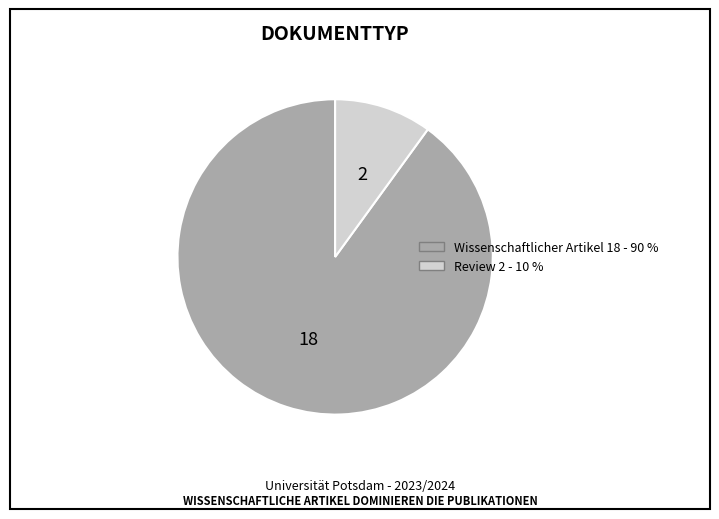

Which category has the biggest portion of the pie?

Wissenschaftlicher Artikel